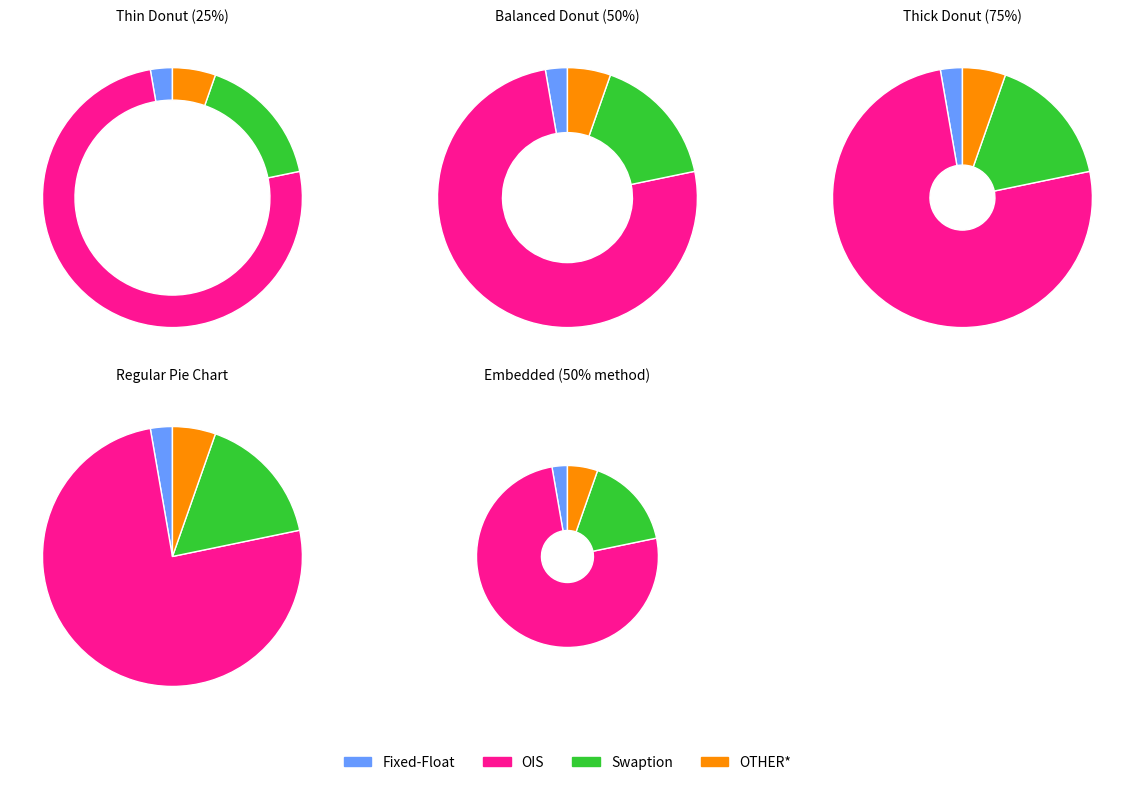

To the nearest percent, what is the difference between the Fixed-Float and Swaption slice percentages?

14%